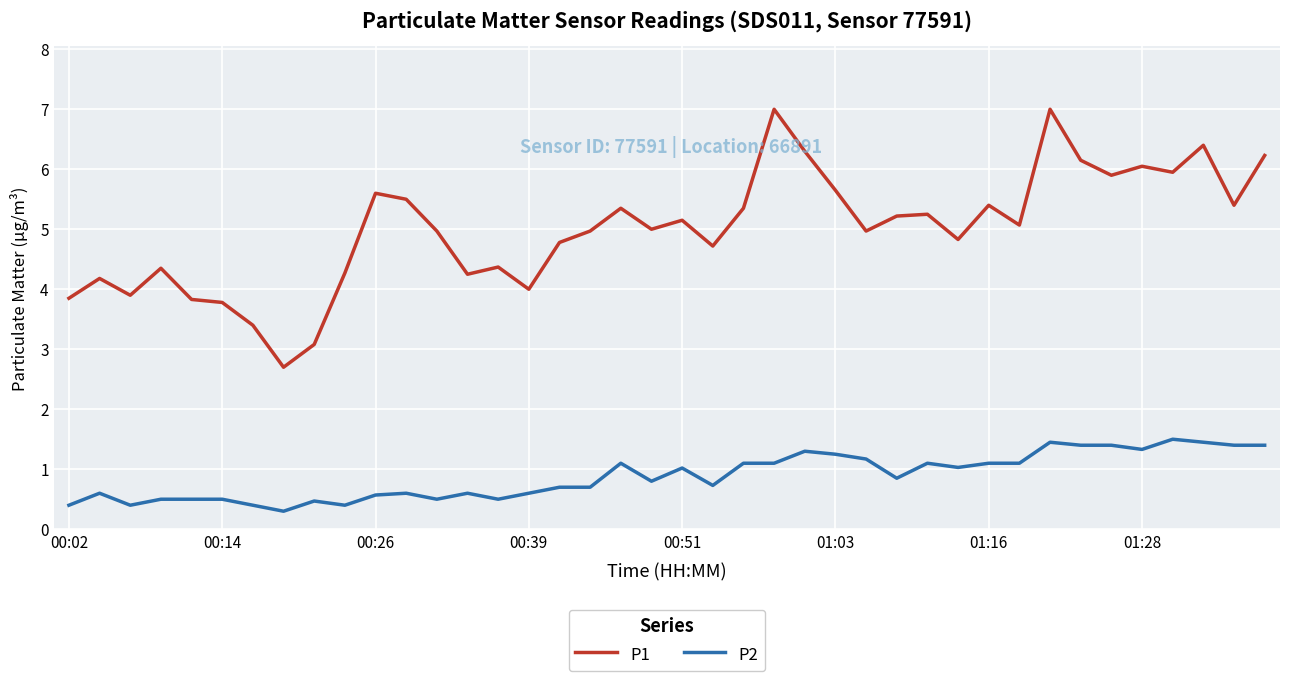

True or false: P1 and P2 cross at least once.

False